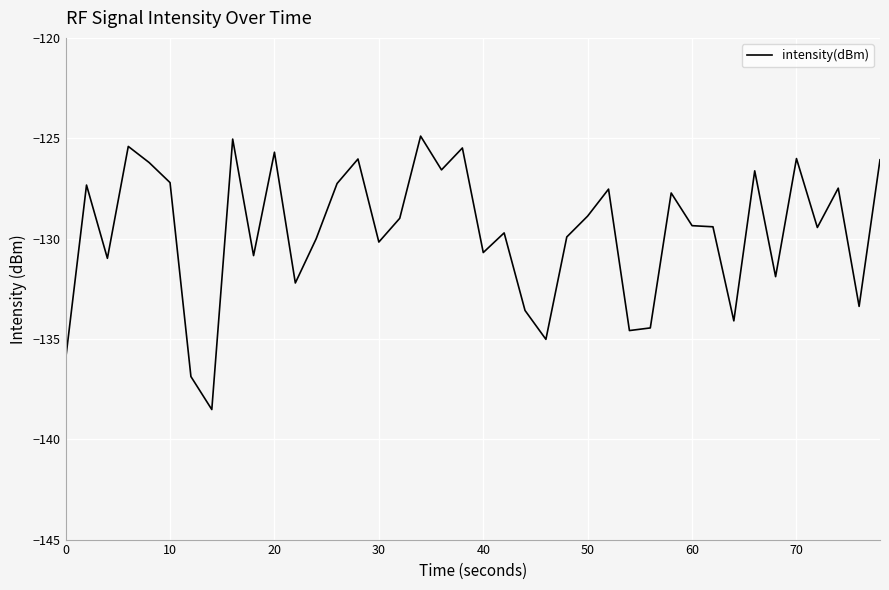

What is the minimum value shown in the chart?

-138.5